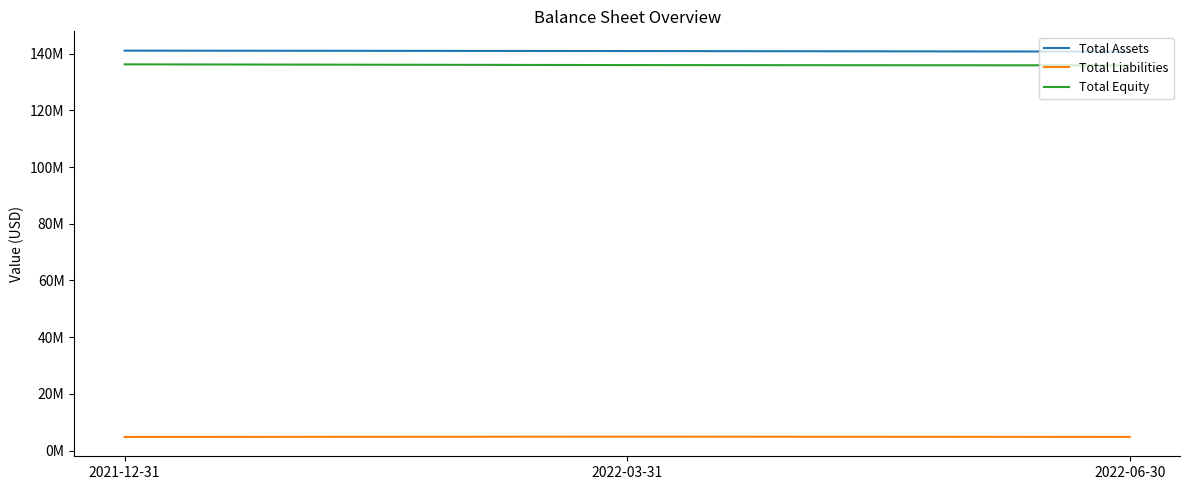

What are all the series names shown in the legend?

Total Assets, Total Liabilities, Total Equity